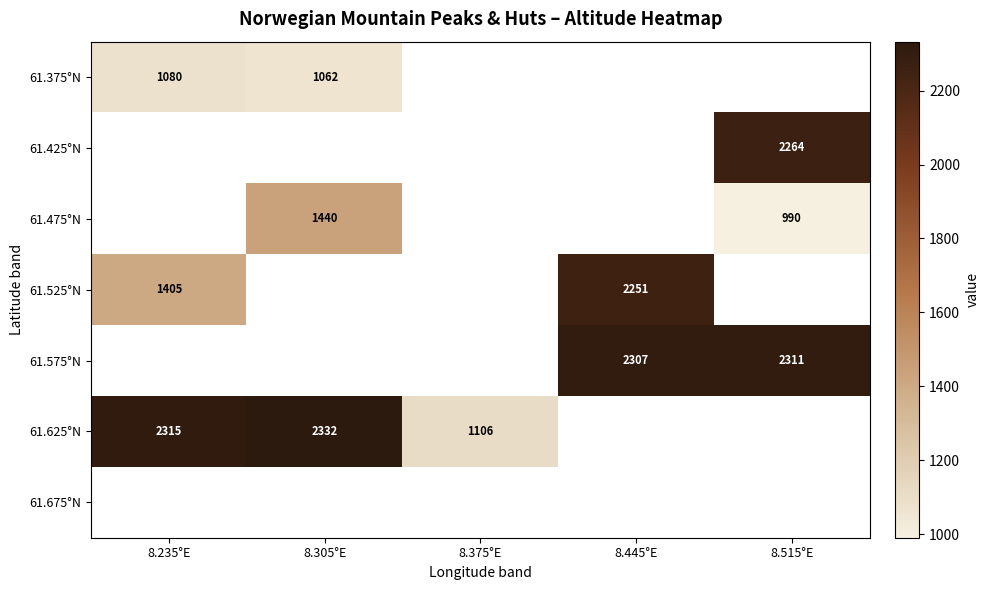

The 61.575°N series shows 2307 at 8.445°E. True or false?

True